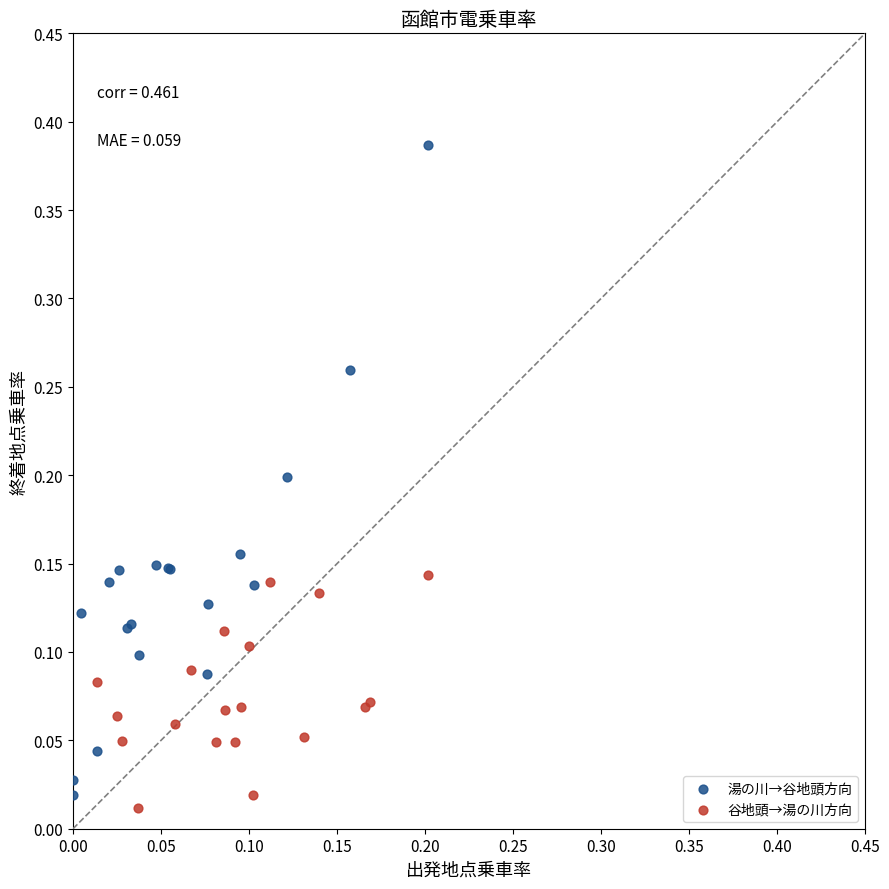

Which series reaches the maximum Y coordinate?

湯の川→谷地頭方向